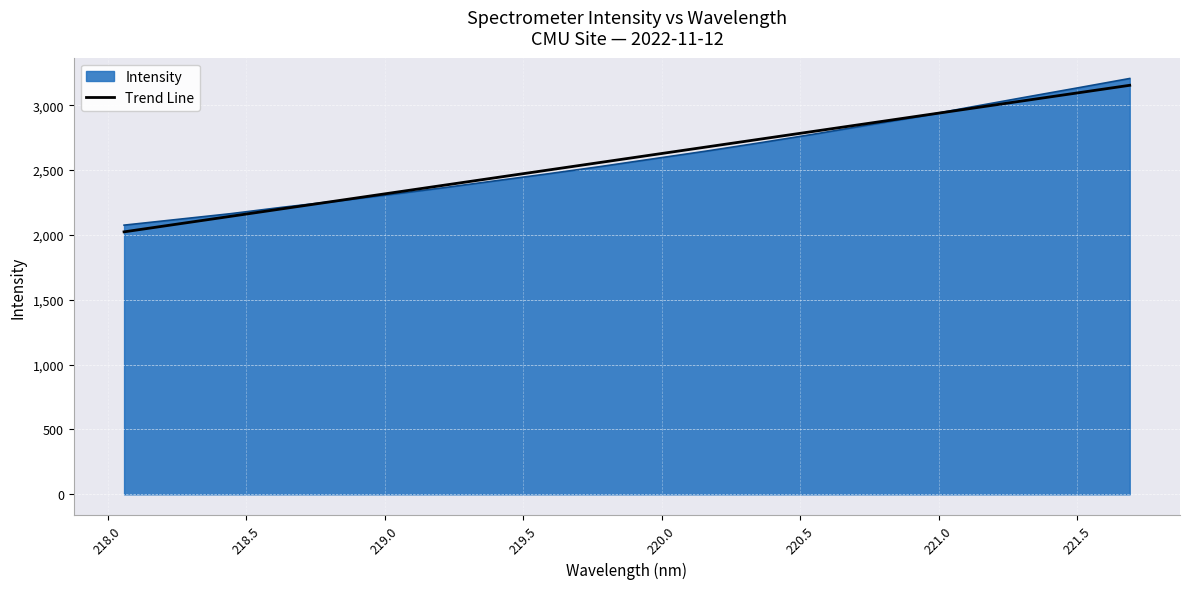

What is the minimum value shown in the chart?

2023.9